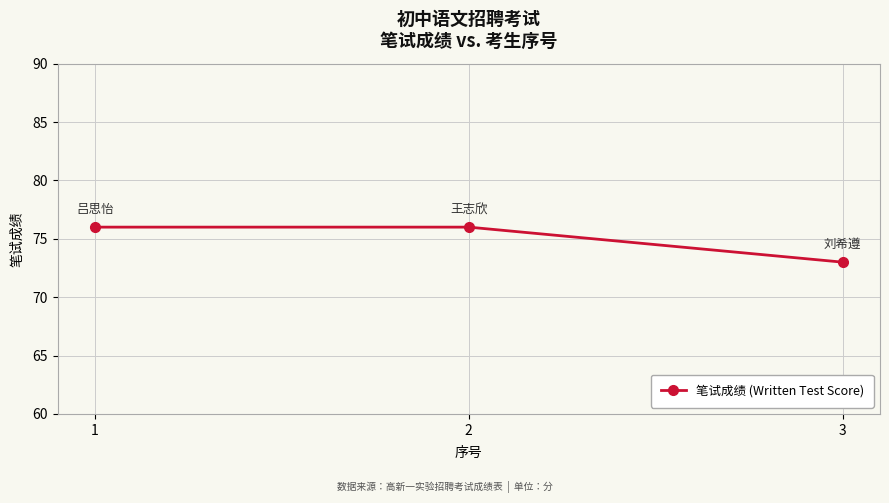

What is the maximum value shown in the chart?

76